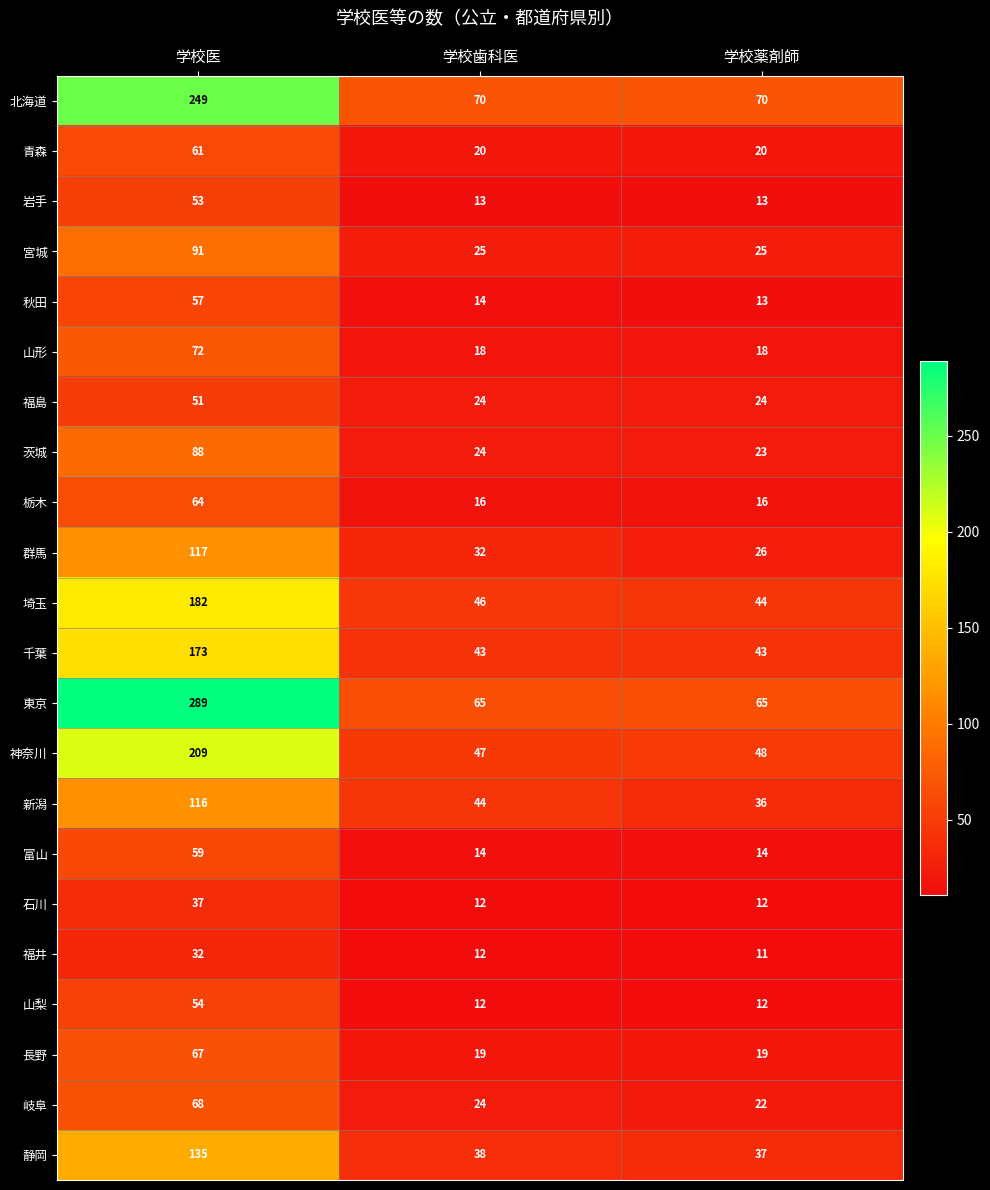

Which series has the largest total across all categories?

東京